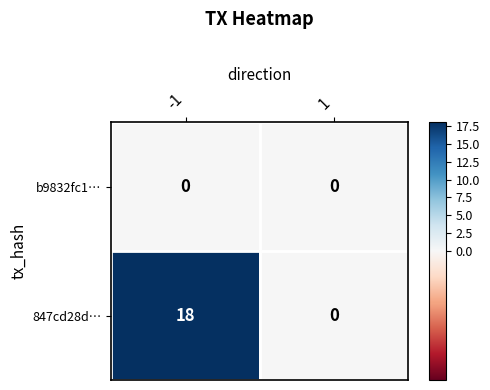

List the series in order of their overall mean, lowest first.

b9832fc1…, 847cd28d…